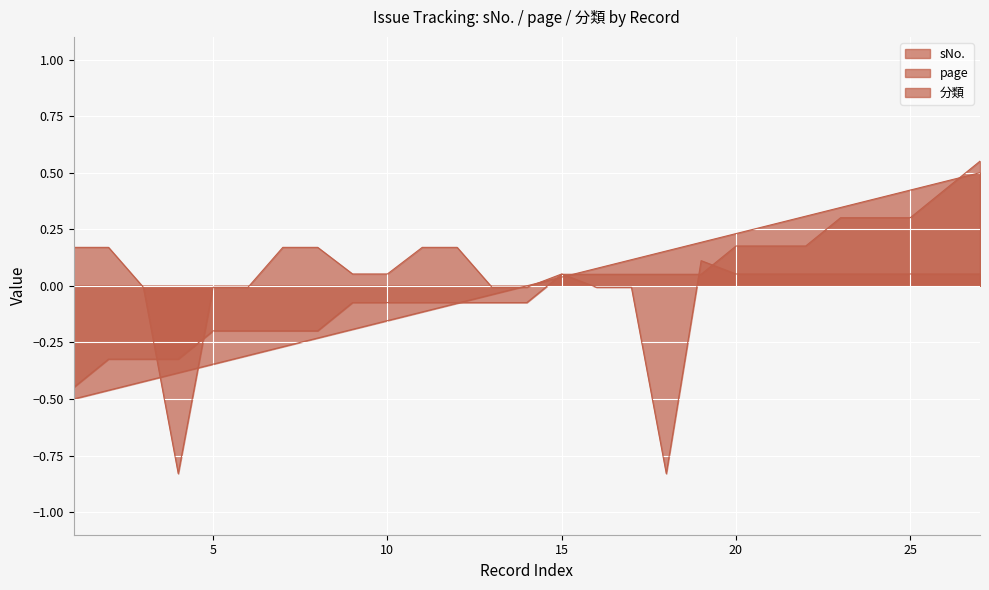

What is the value of the page point at the 12th from the left?

-0.1